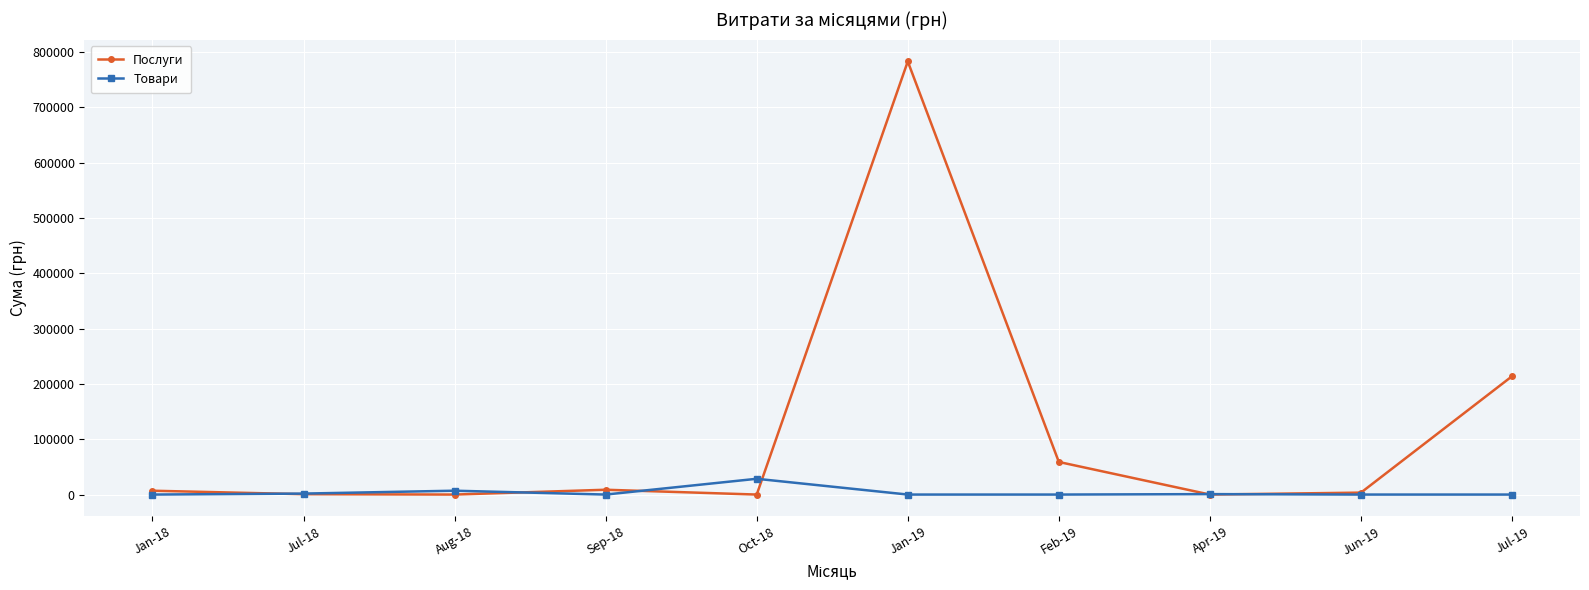

List the series in order of their overall mean, lowest first.

Товари, Послуги